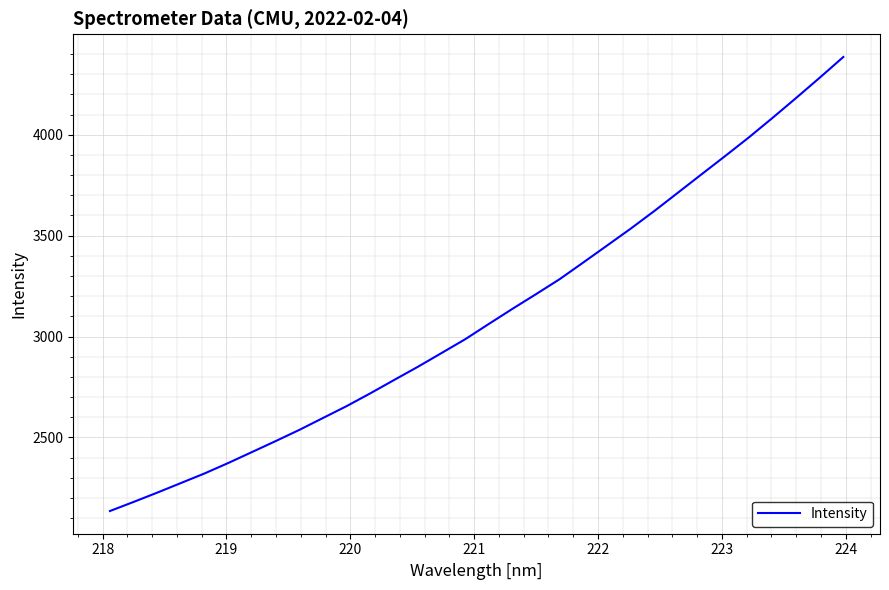

True or false: there are more than 2 points higher than both neighbors.

False